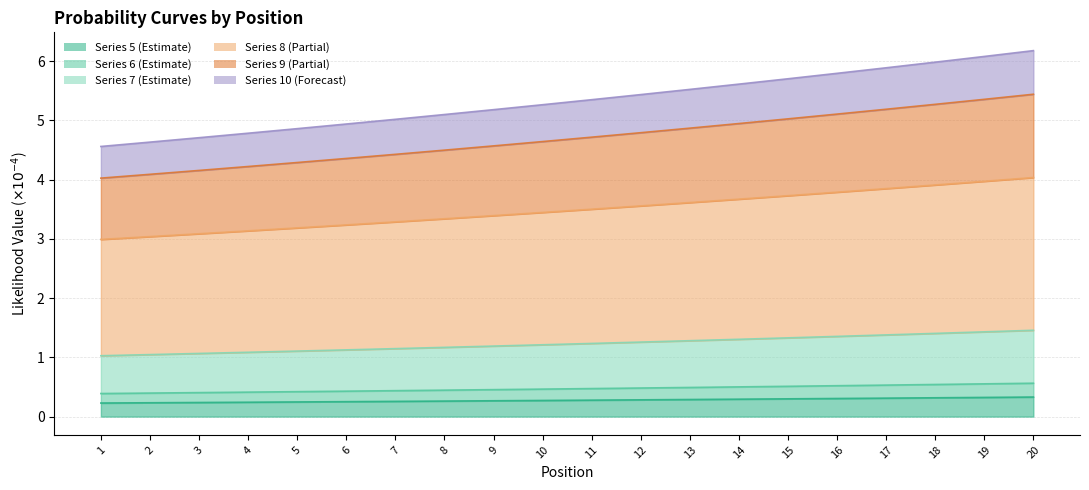

At which label does col_9 reach its peak?

20